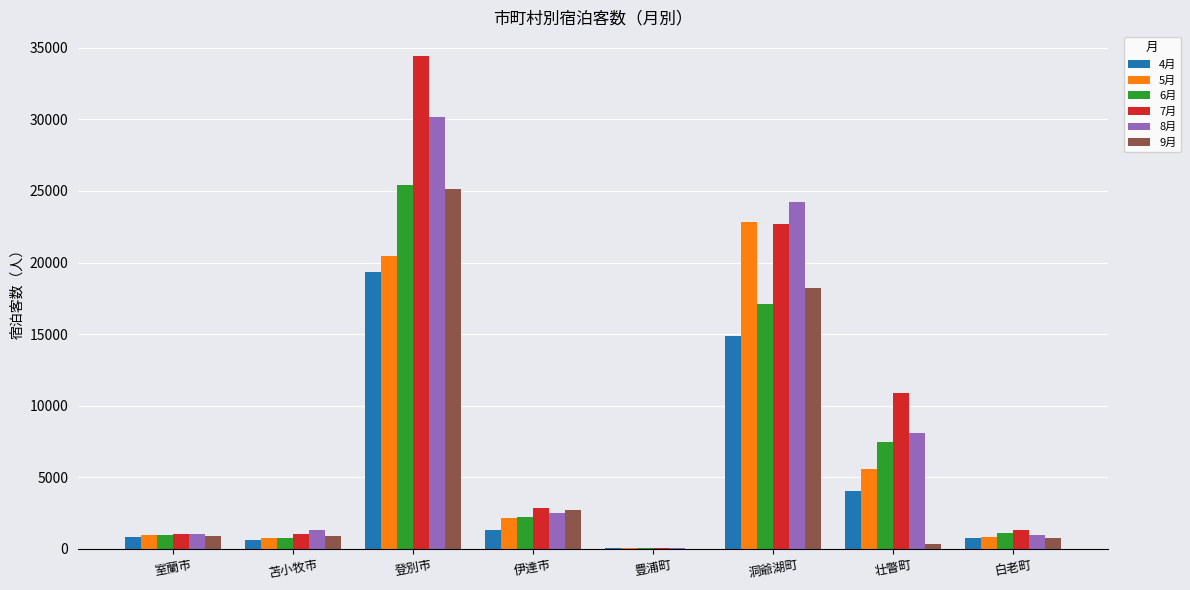

Is the value of 8月 at 室蘭市 greater than the value of 9月 at 伊達市?

No